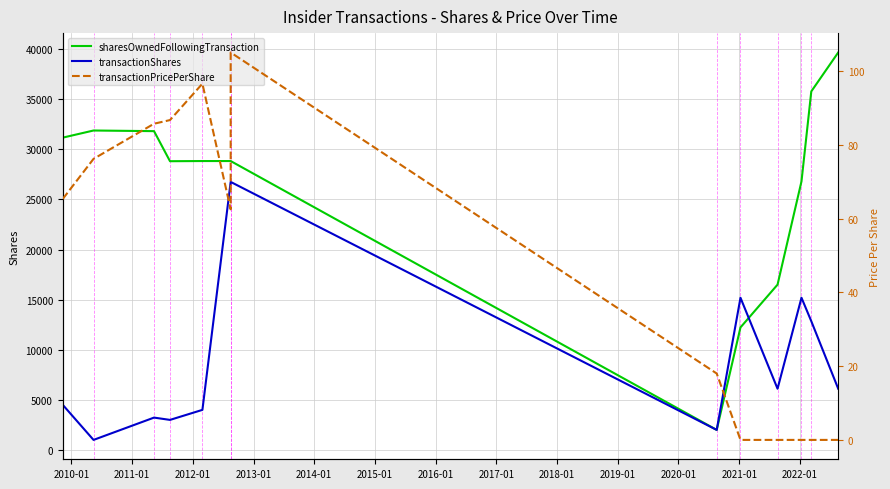

What is the sum of all transactionPricePerShare values?

596.1